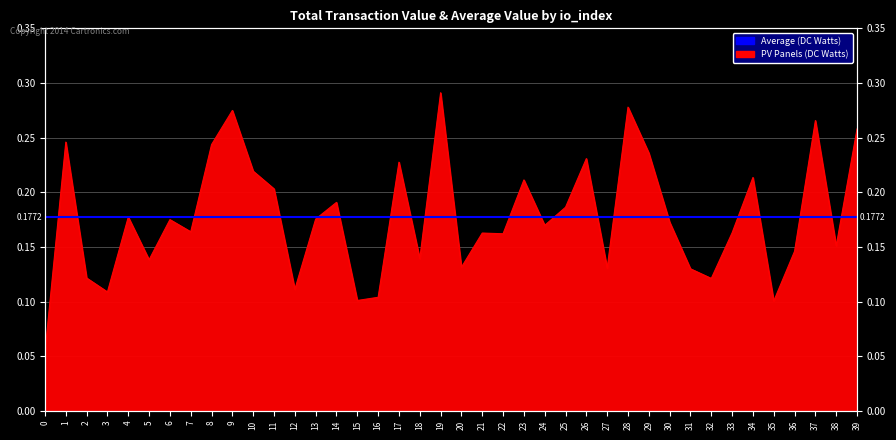

Count the values in the range 0 to 1.

40